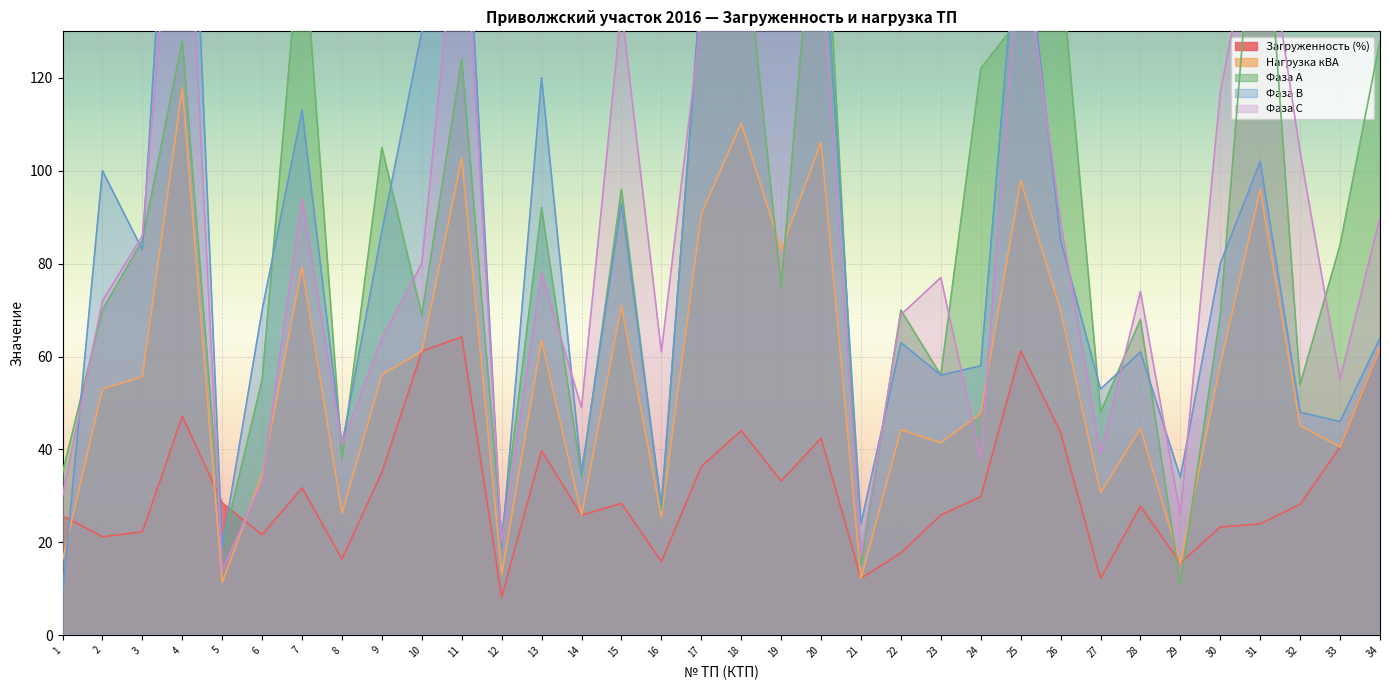

What is the difference between the second highest and minimum values in the Загруженность (%) series?

53.6